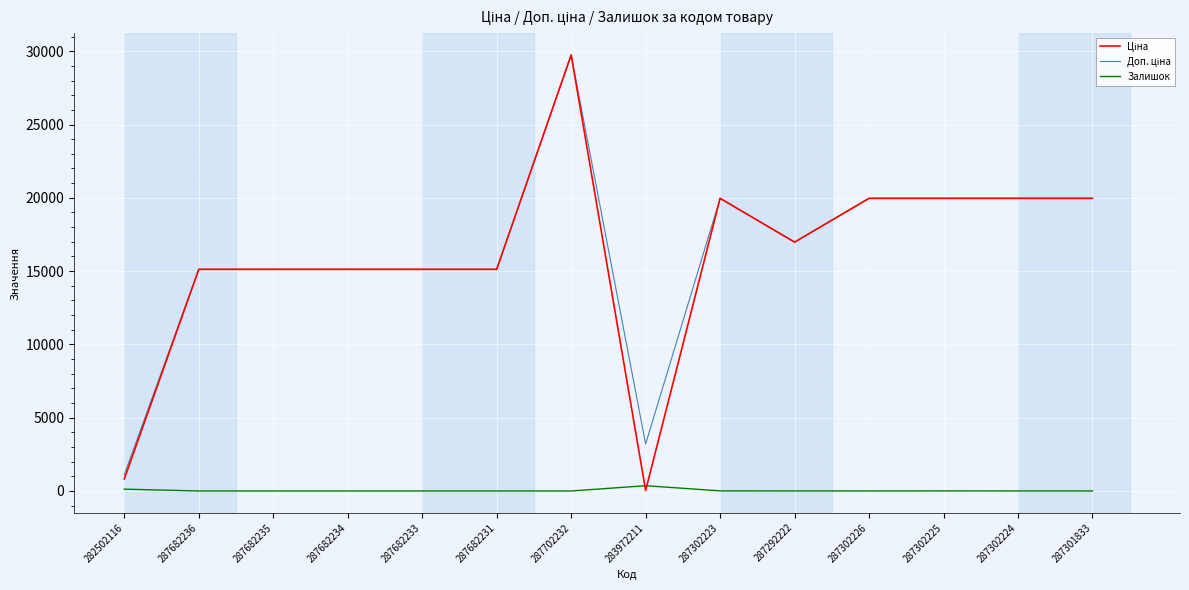

At which category is the sum across all series the highest?

287702232